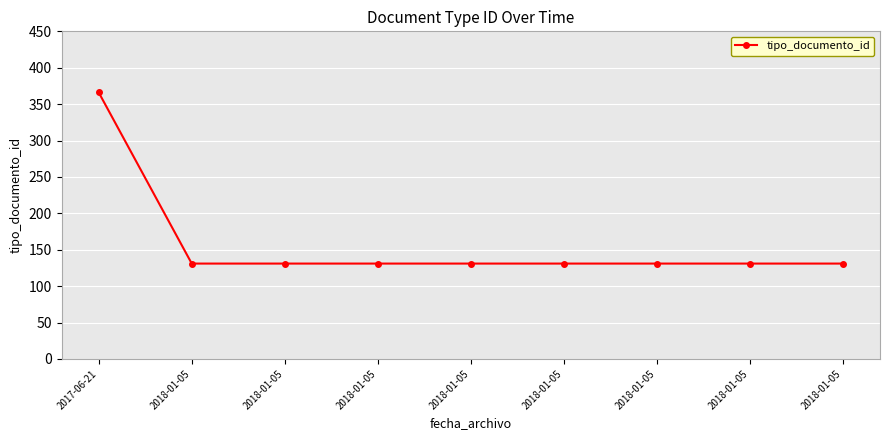

How many data points are above 131?

1